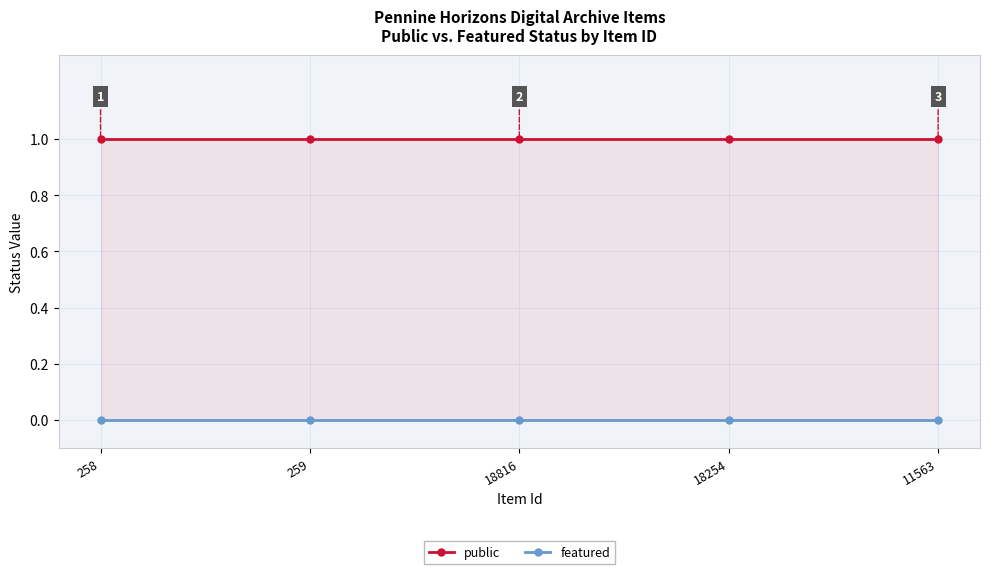

What is the lowest value of the public series?

1